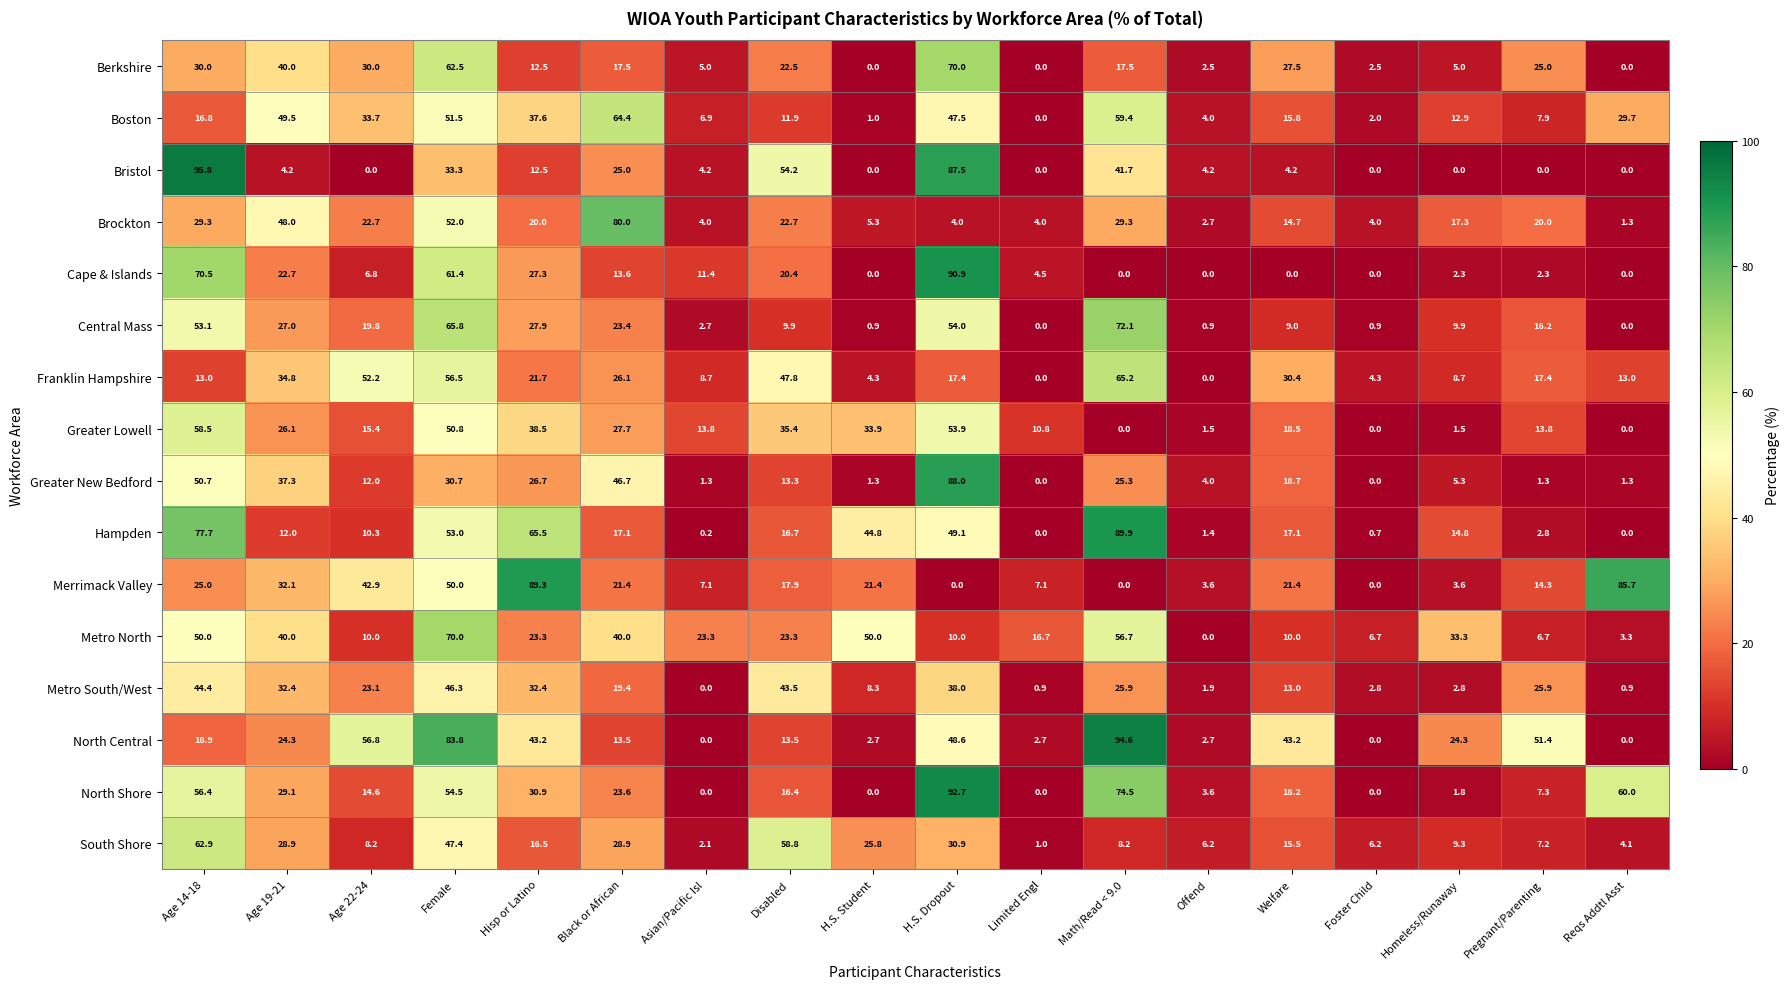

How many categories are shown in the chart?

18